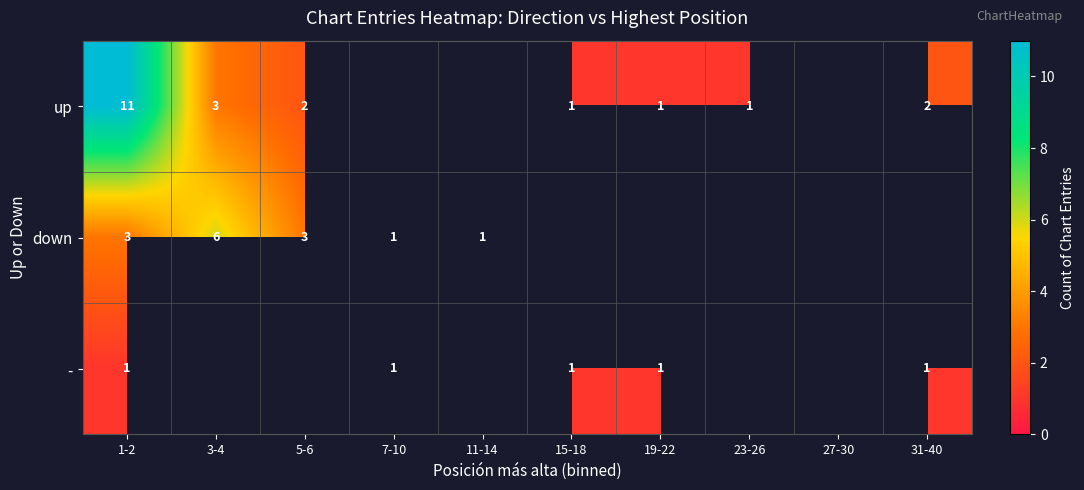

Is the value of up at 3-4 greater than the value of down at 7-10?

Yes